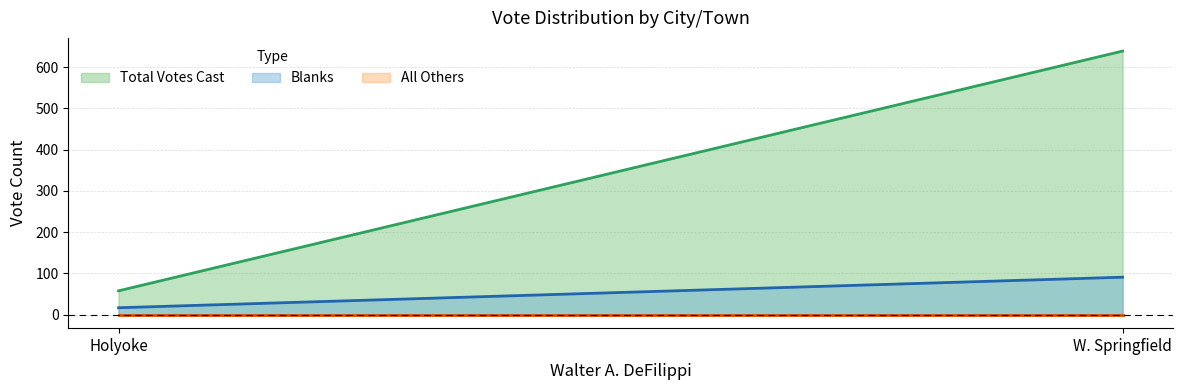

What is the total value across all series at W. Springfield?

730